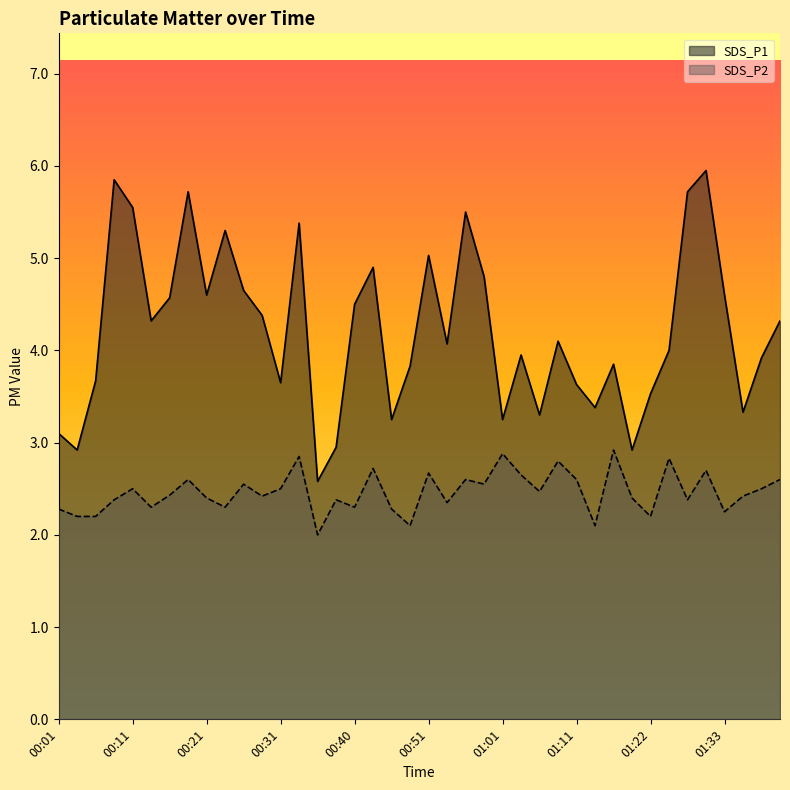

Reading right to left, list all the values displayed in this chart.

SDS_P1: 01:41=4.3	01:38=3.9	01:36=3.3	01:33=4.6	01:30=6.0	01:27=5.7	01:25=4.0	01:22=3.5	01:18=2.9	01:16=3.9	01:13=3.4	01:11=3.6	01:08=4.1	01:06=3.3	01:03=4.0	01:01=3.2	00:58=4.8	00:56=5.5	00:53=4.1	00:51=5.0	00:48=3.8	00:45=3.2	00:43=4.9	00:40=4.5	00:38=3.0	00:35=2.6	00:33=5.4	00:31=3.6	00:28=4.4	00:26=4.7	00:23=5.3	00:21=4.6	00:18=5.7	00:16=4.6	00:13=4.3	00:11=5.5	00:08=5.8	00:06=3.7	00:03=2.9	00:01=3.1
SDS_P2: 01:41=2.6	01:38=2.5	01:36=2.4	01:33=2.2	01:30=2.7	01:27=2.4	01:25=2.8	01:22=2.2	01:18=2.4	01:16=2.9	01:13=2.1	01:11=2.6	01:08=2.8	01:06=2.5	01:03=2.6	01:01=2.9	00:58=2.5	00:56=2.6	00:53=2.4	00:51=2.7	00:48=2.1	00:45=2.3	00:43=2.7	00:40=2.3	00:38=2.4	00:35=2.0	00:33=2.9	00:31=2.5	00:28=2.4	00:26=2.5	00:23=2.3	00:21=2.4	00:18=2.6	00:16=2.4	00:13=2.3	00:11=2.5	00:08=2.4	00:06=2.2	00:03=2.2	00:01=2.3